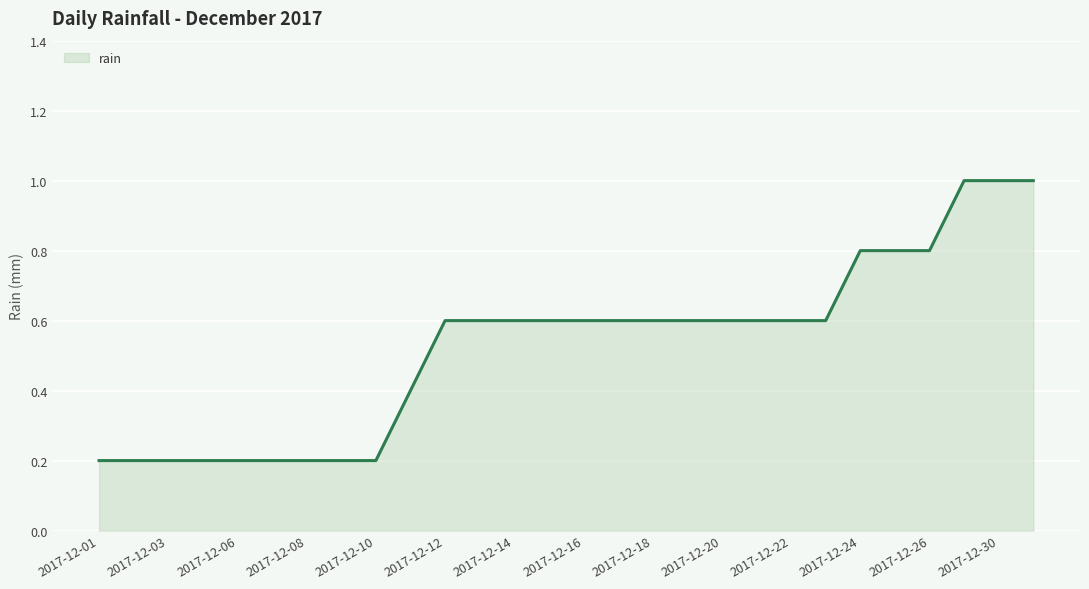

Reading right to left, extract all data points from this chart.

1.0	1.0	1.0	0.8	0.8	0.8	0.6	0.6	0.6	0.6	0.6	0.6	0.6	0.6	0.6	0.6	0.6	0.6	0.4	0.2	0.2	0.2	0.2	0.2	0.2	0.2	0.2	0.2